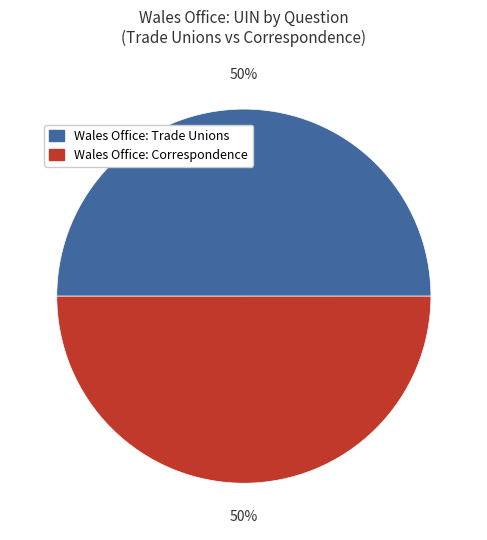

To the nearest percent, what is the average slice percentage?

50%